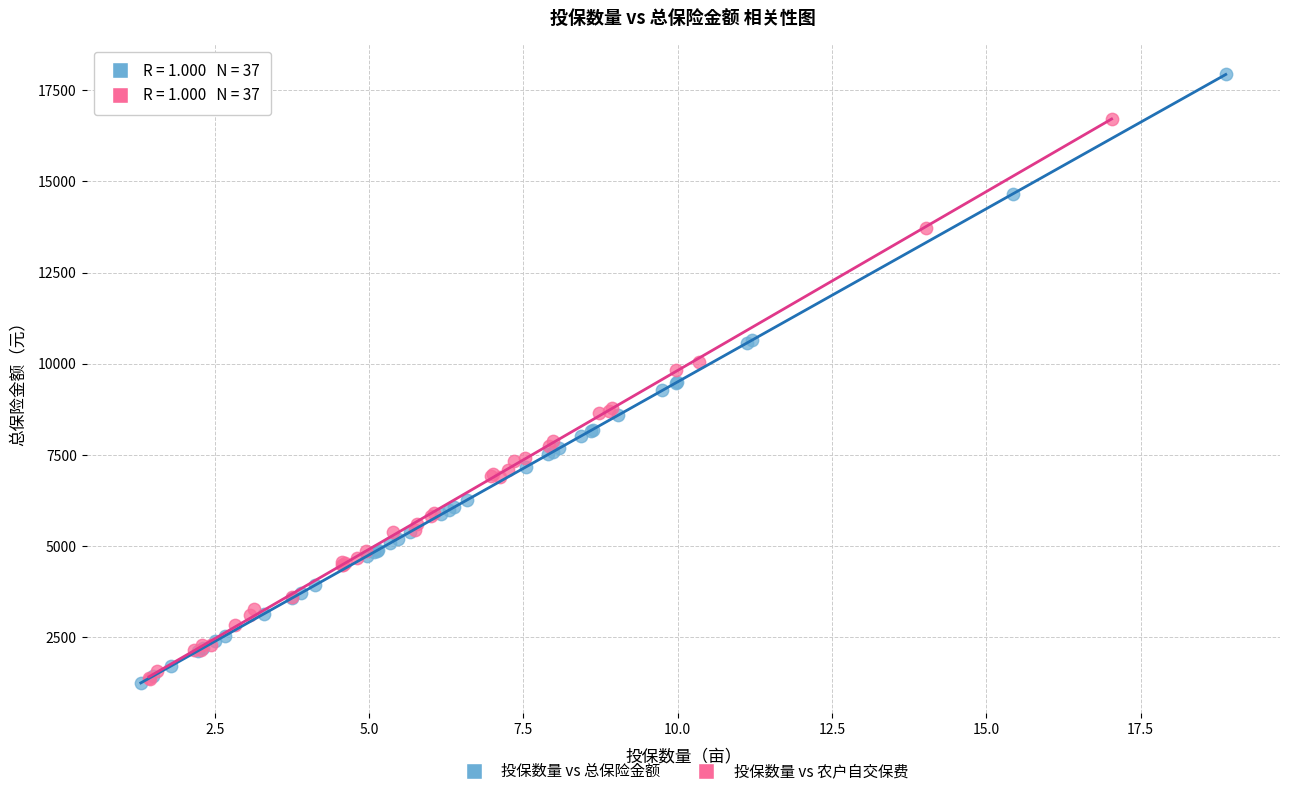

Which series has the largest Y range (max minus min)?

投保数量 vs 总保险金额